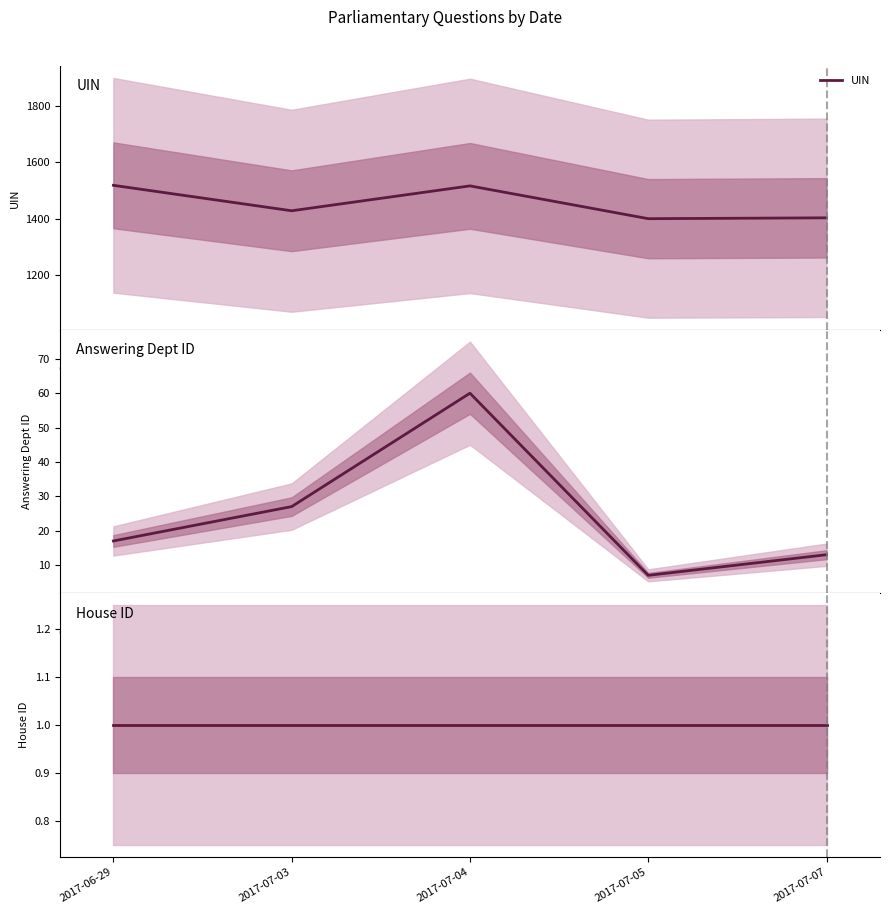

How many interior local peaks does the UIN series have?

1